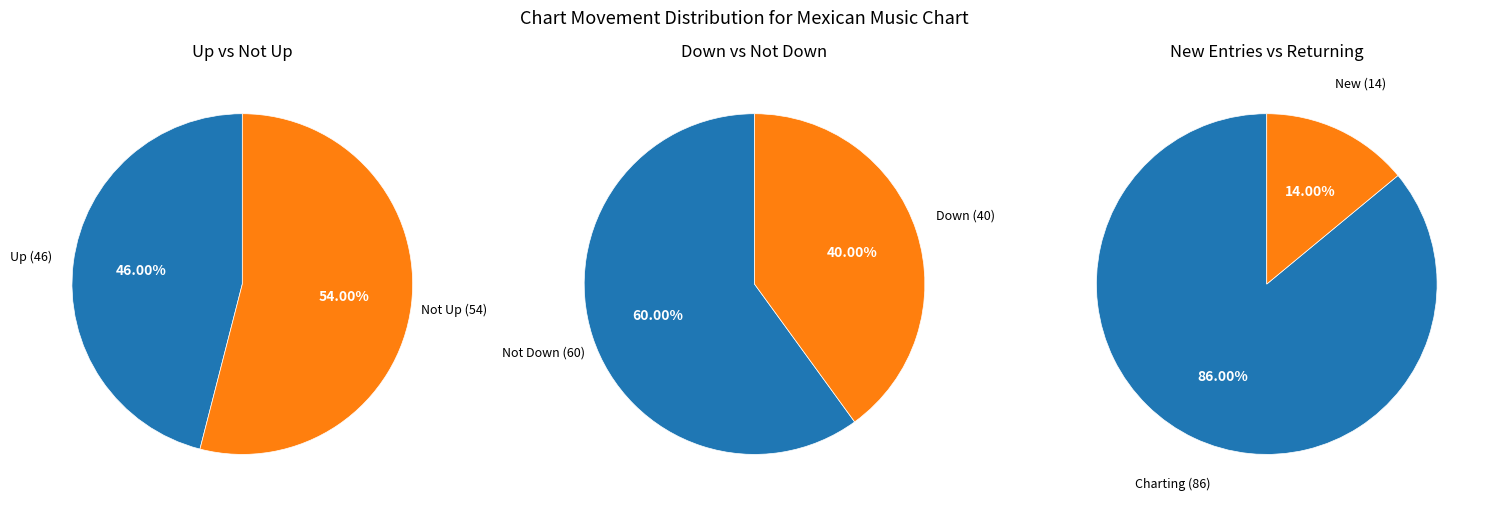

True or false: - accounts for 14% of the total.

True